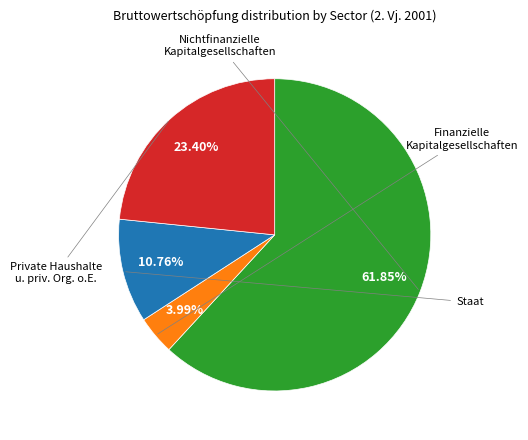

How many slices are in this pie chart?

4